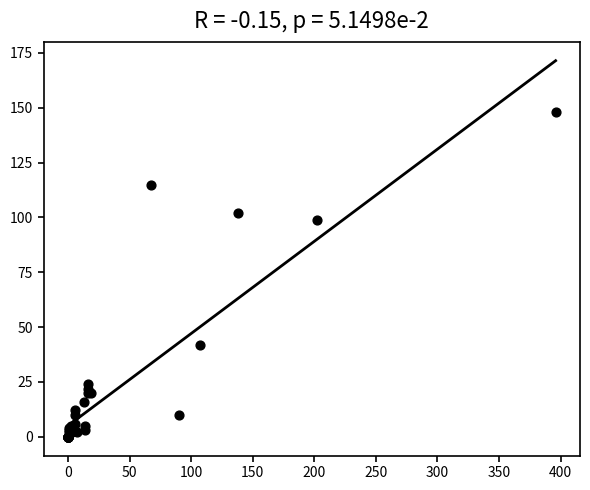

What Y value in the scatter plot is closest to 74?

99